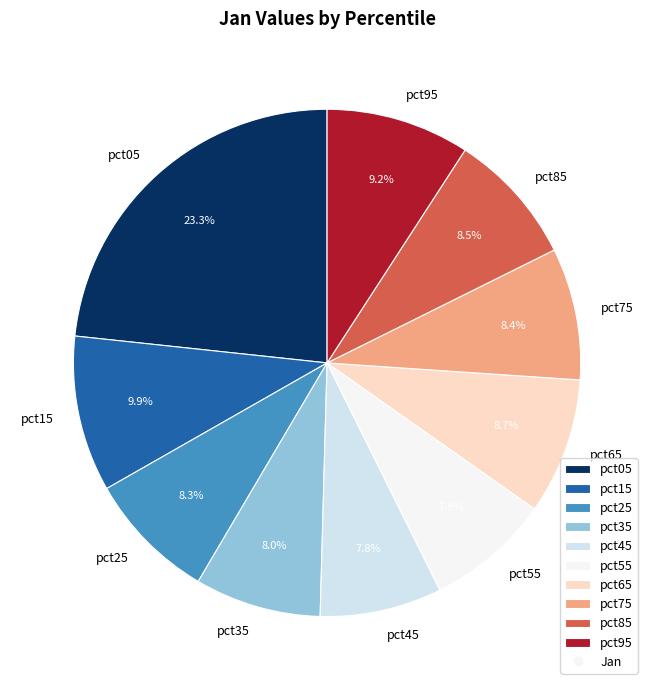

How many segments does this pie chart have?

10